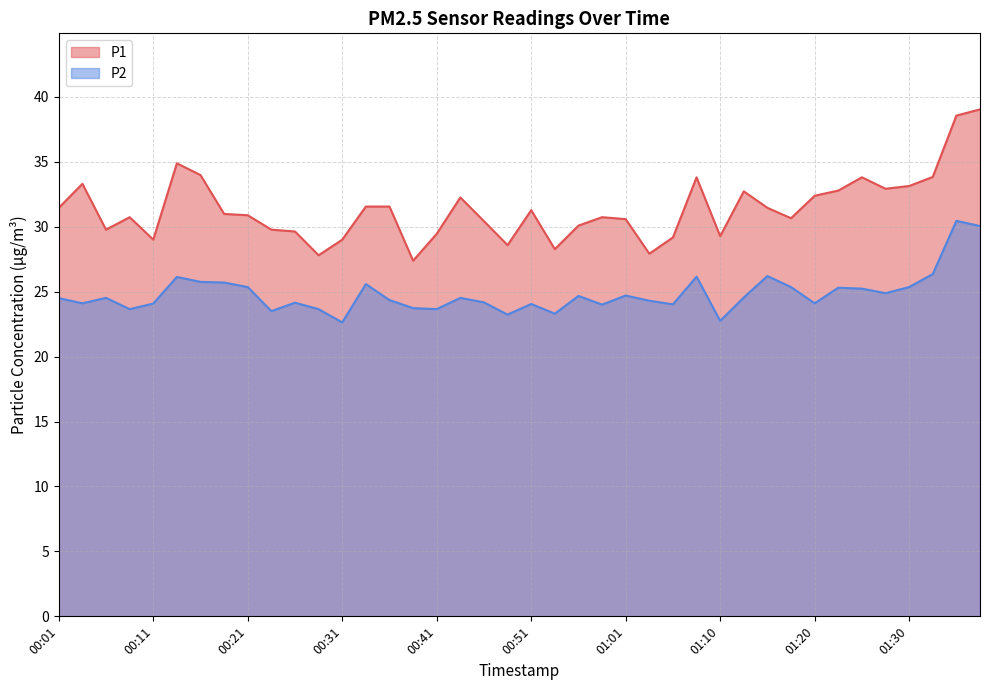

Is the value of P1 at 01:18 greater than the value of P2 at 00:33?

Yes